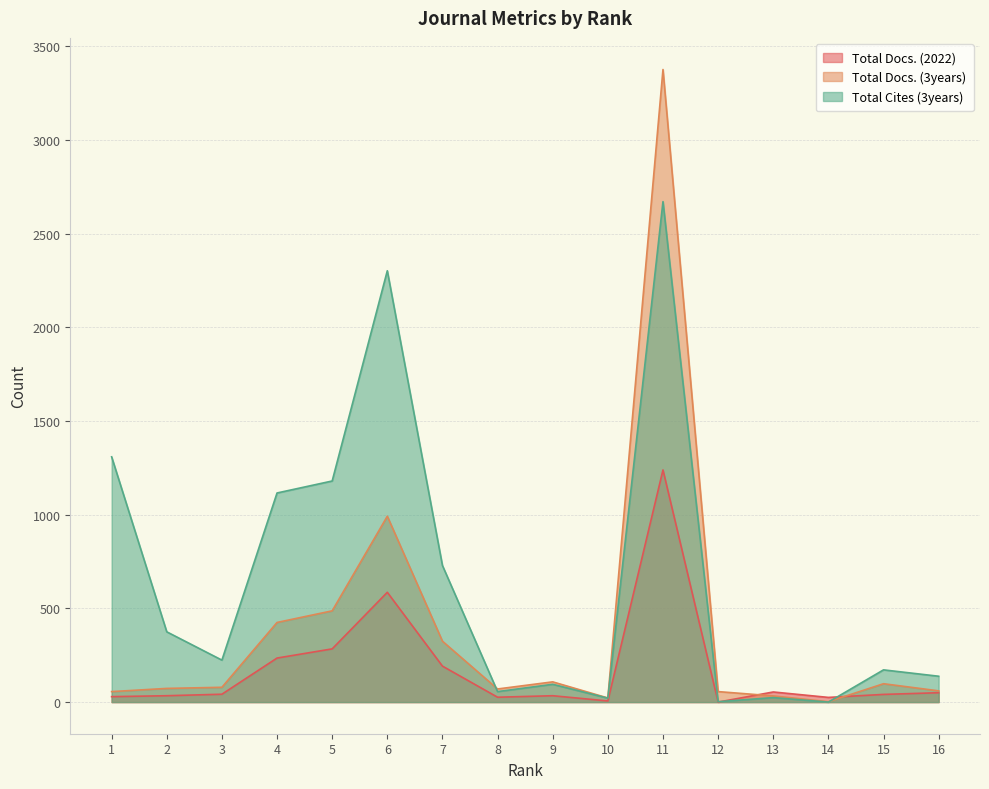

Rank the categories by Total Docs. (3years) value from lowest to highest.

14, 10, 13, 1, 12, 16, 8, 2, 3, 15, 9, 7, 4, 5, 6, 11